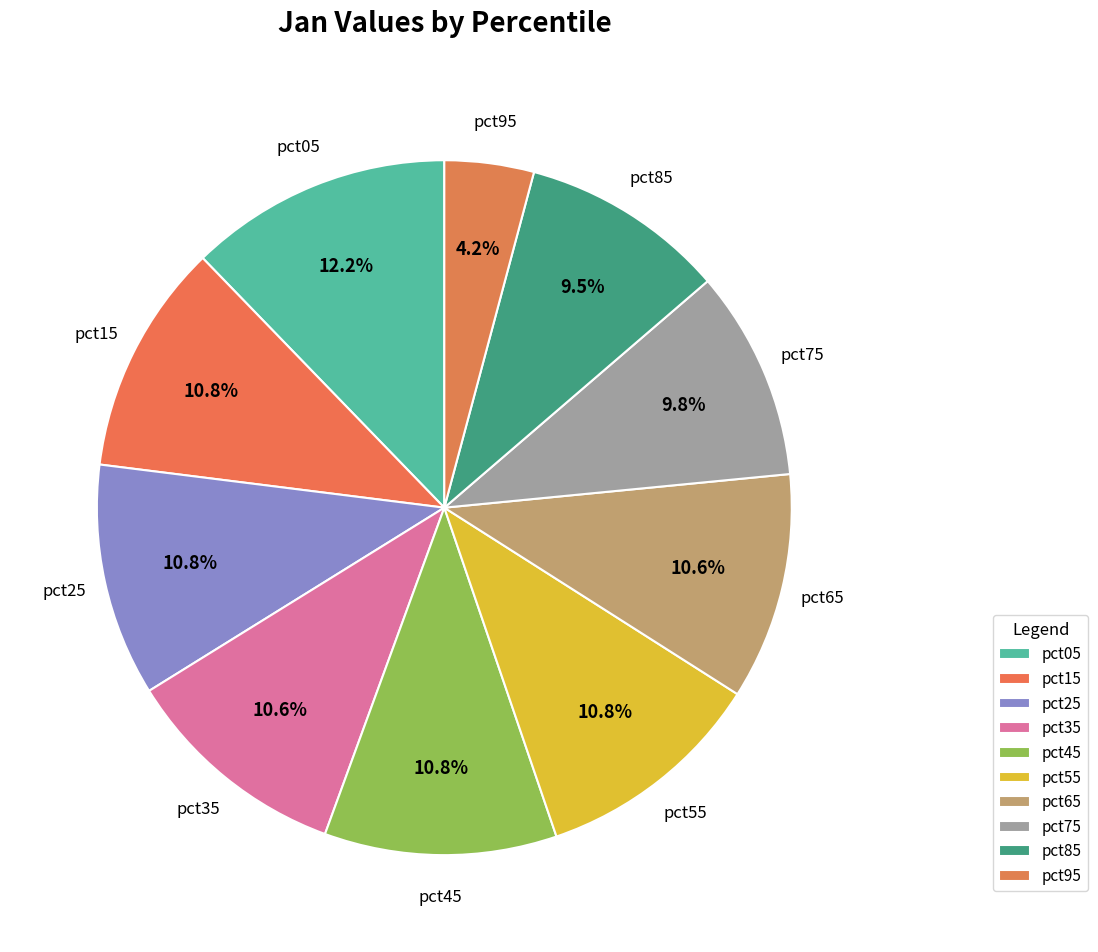

To the nearest percent, what percentage of the pie is pct65?

11%